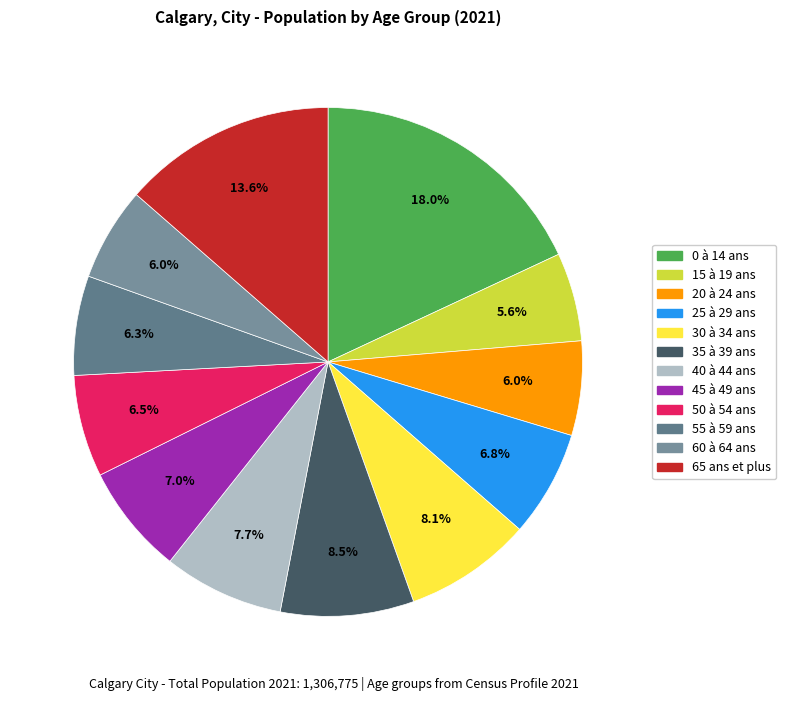

The 0 à 14 ans slice represents 18% of the pie. True or false?

True